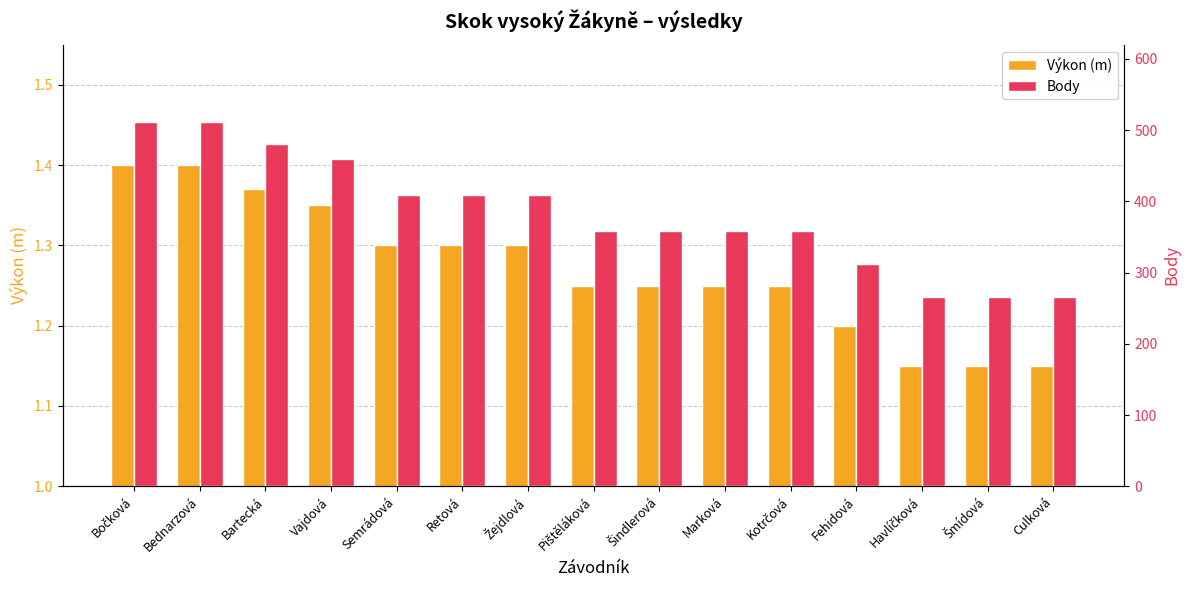

List the series in order of their peak value, highest first.

Body, Výkon (m)